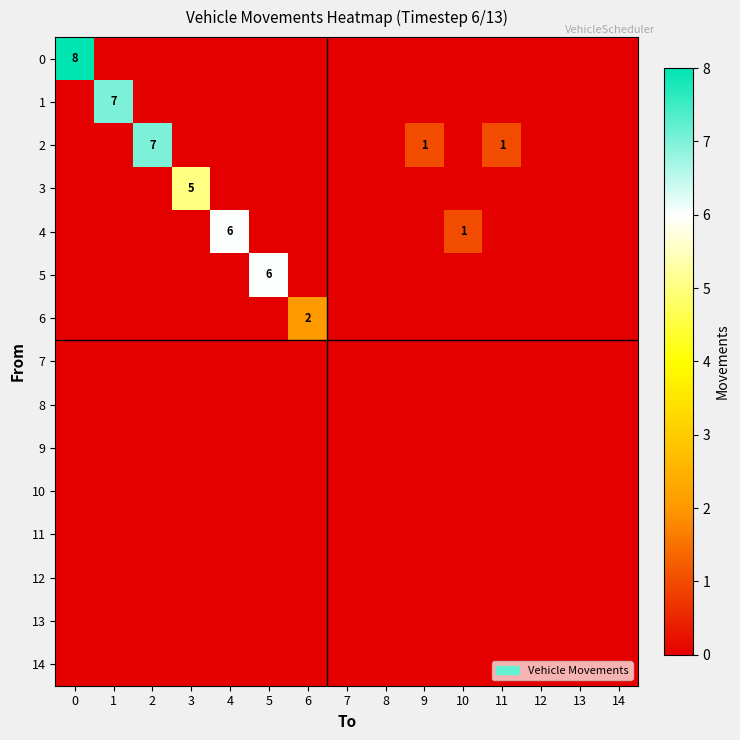

The 2 series shows 1 at 11. True or false?

True